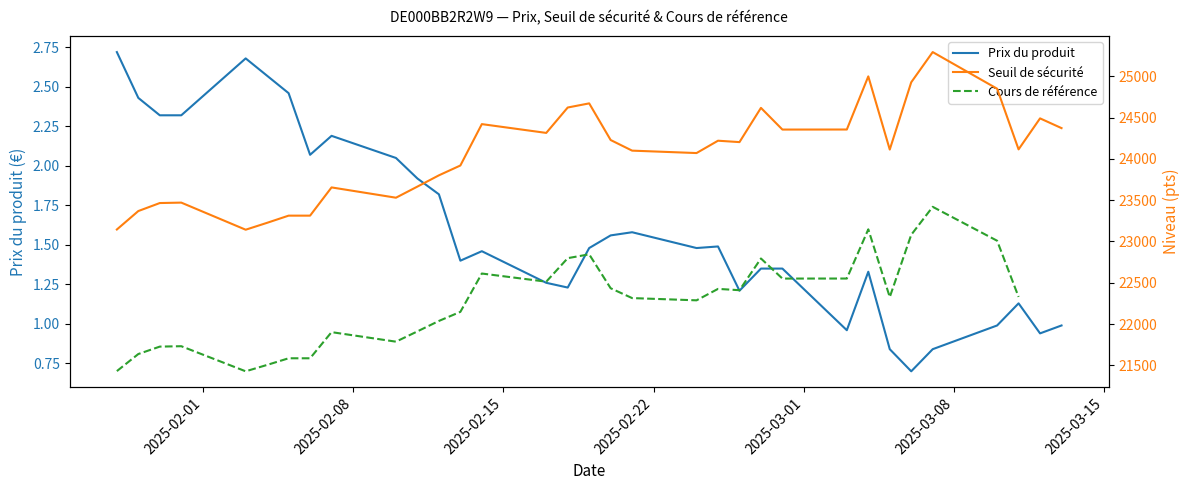

At how many categories does at least one series exceed 24446?

8